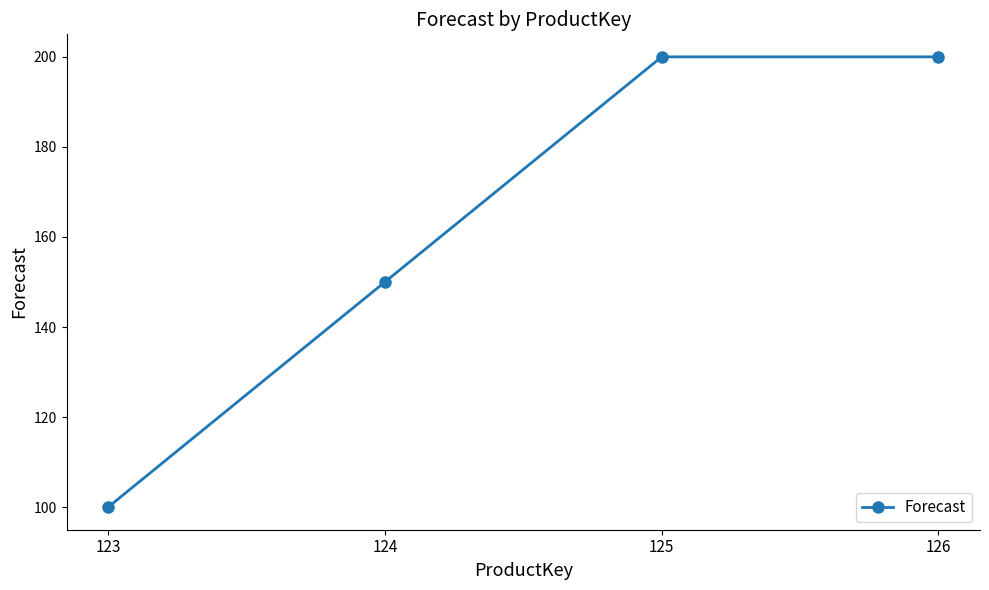

What is the difference between the values at 123 and 125?

100